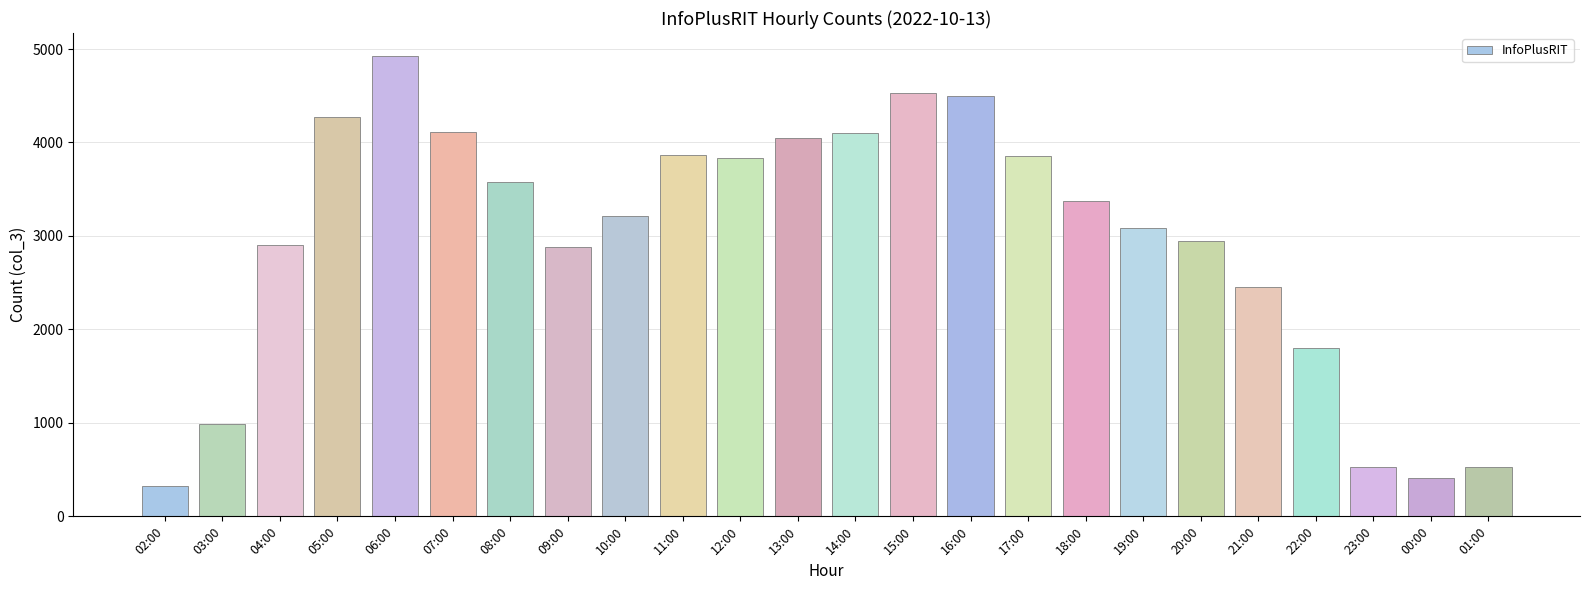

True or false: the data shows 574 at 02:00.

False